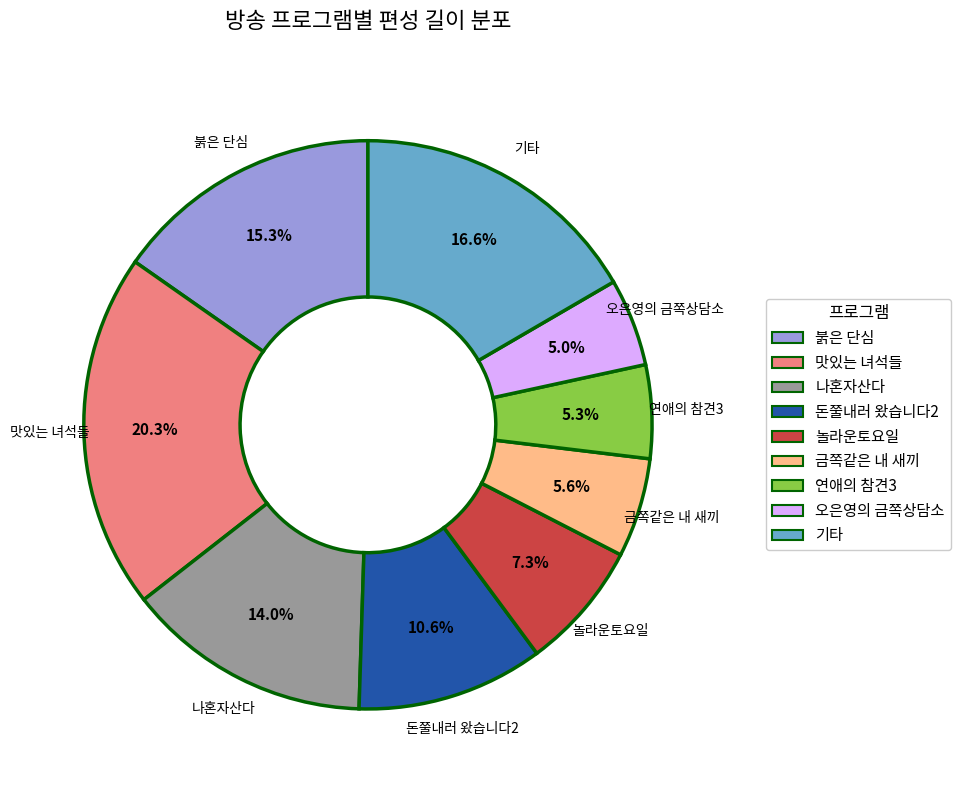

Is there a majority slice in this chart?

No